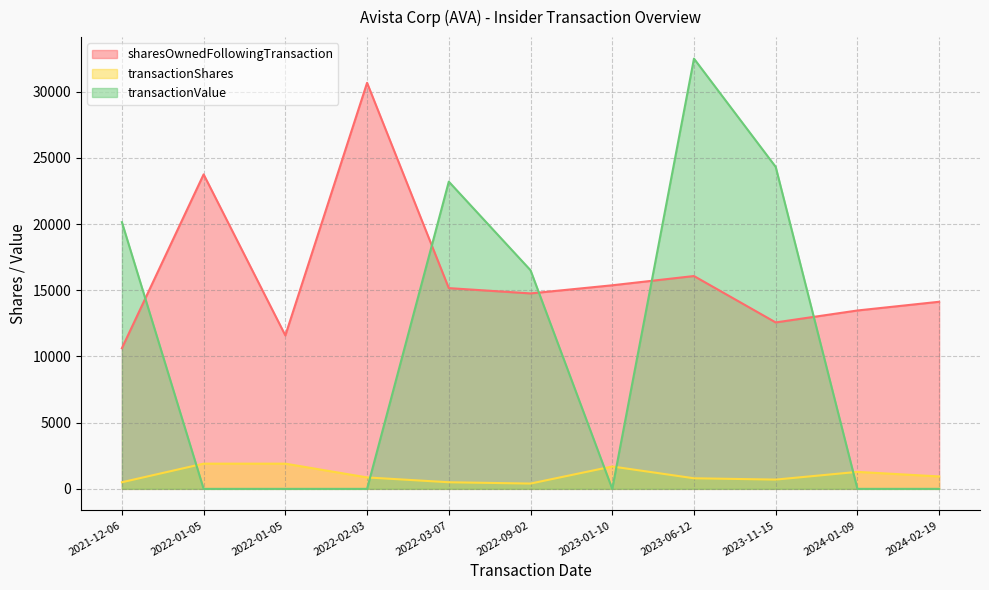

What is the greatest value displayed?

32504